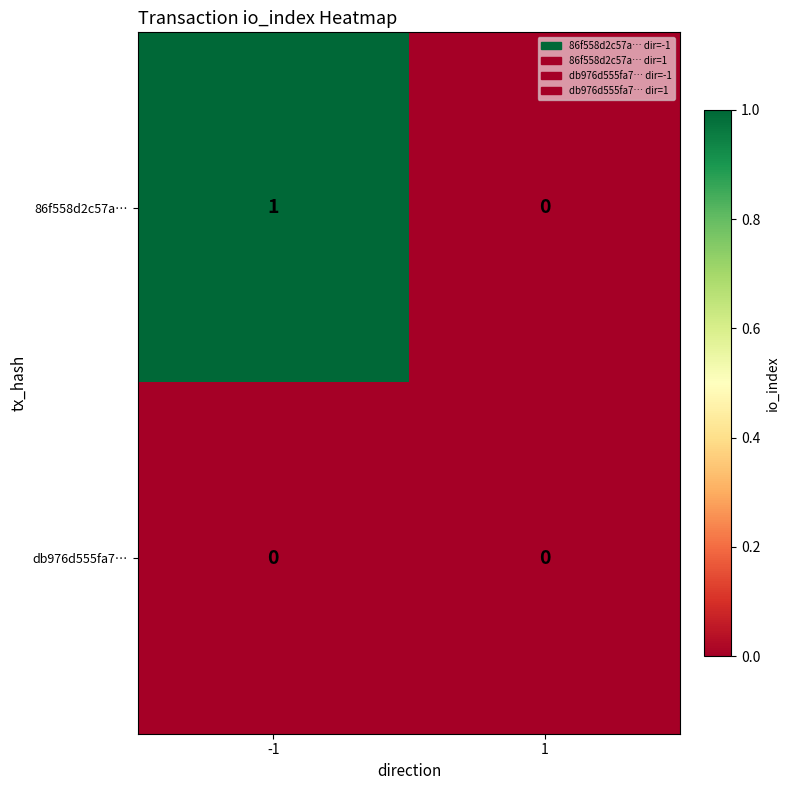

Reading left to right, extract all data points from this chart.

86f558d2c57a…: 1	0
db976d555fa7…: 0	0